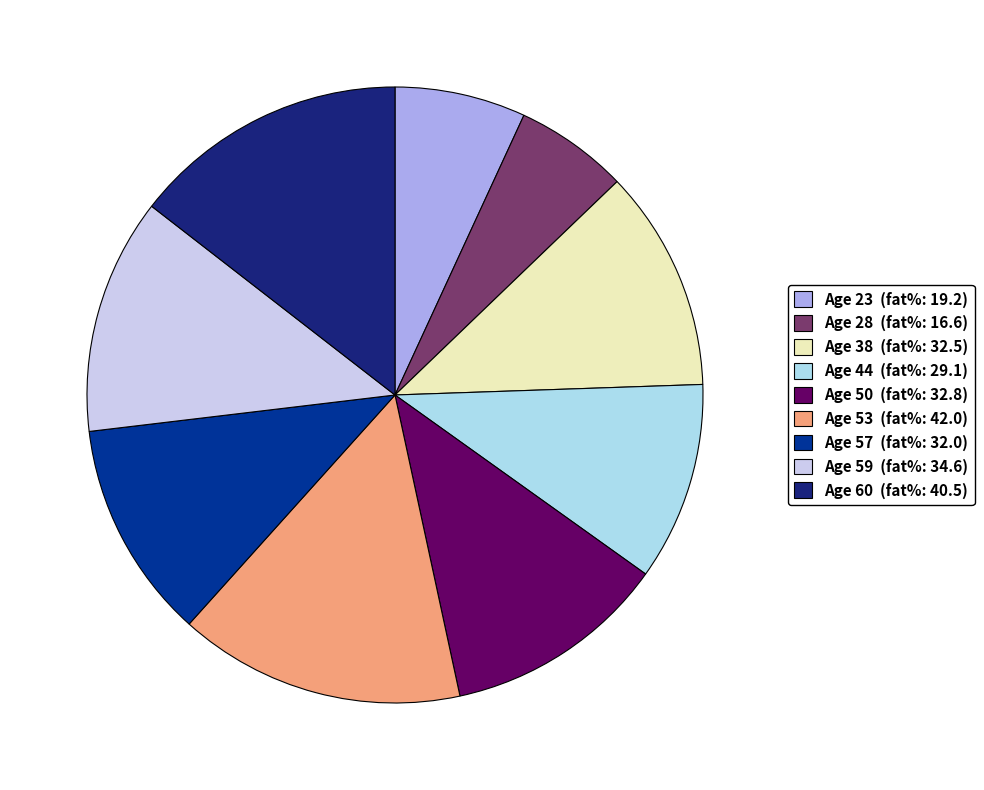

How many segments does this pie chart have?

9